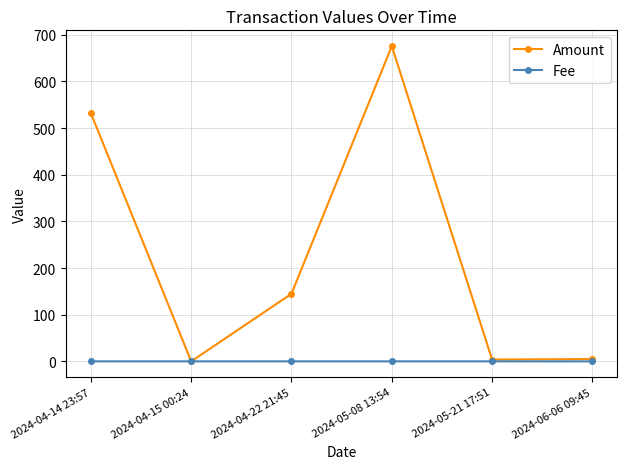

How many data points does each series have?

6